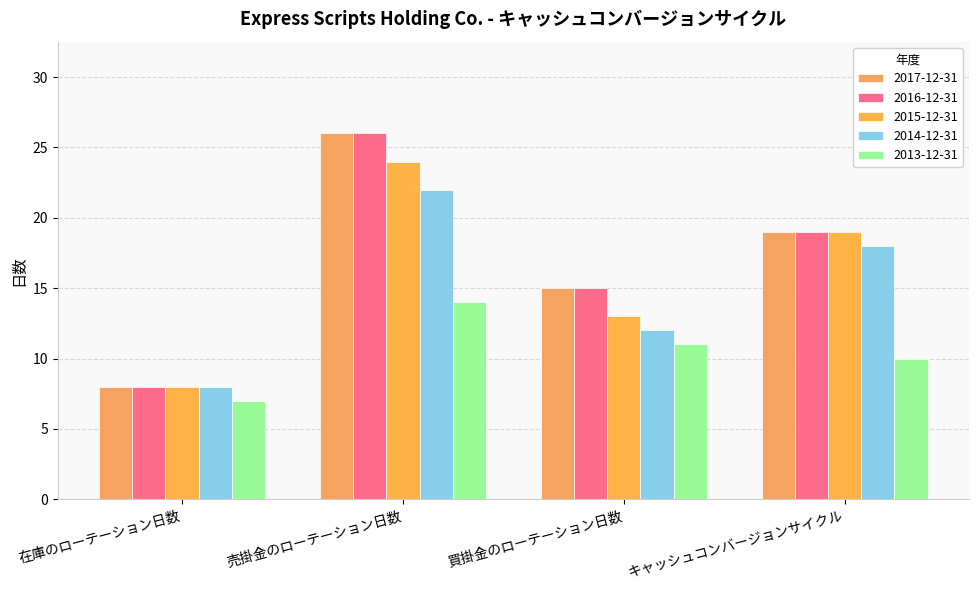

Which series has the widest spread of values?

2017-12-31